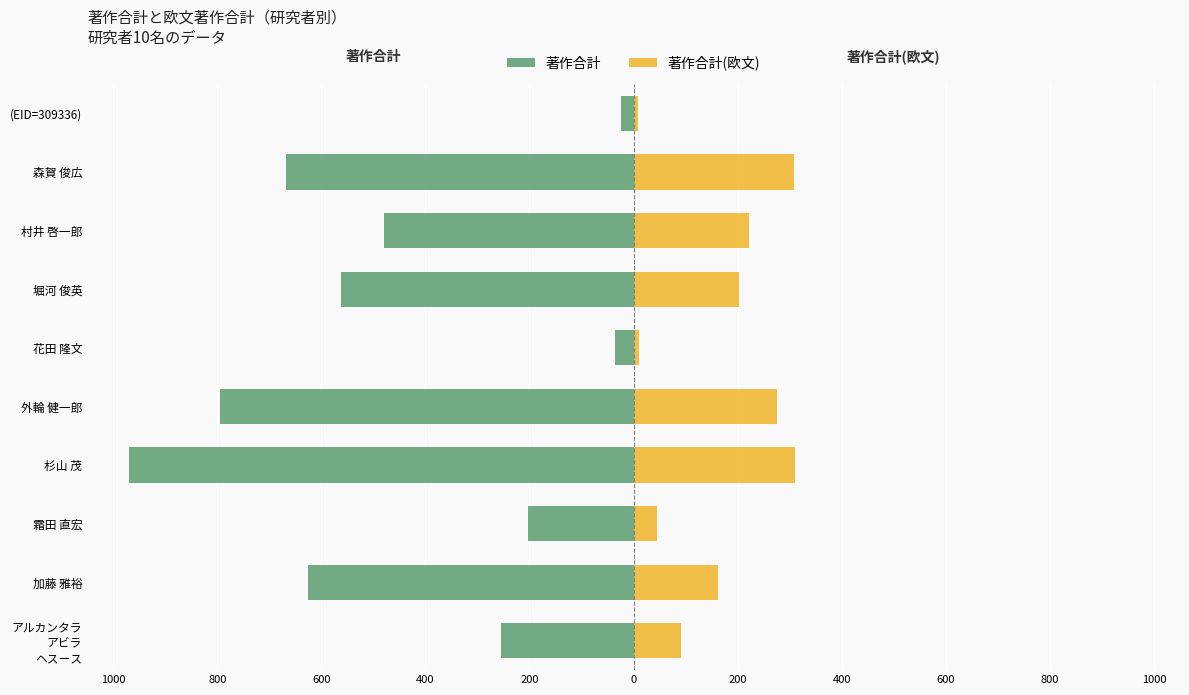

What is the difference between the highest and lowest values at 800?

787